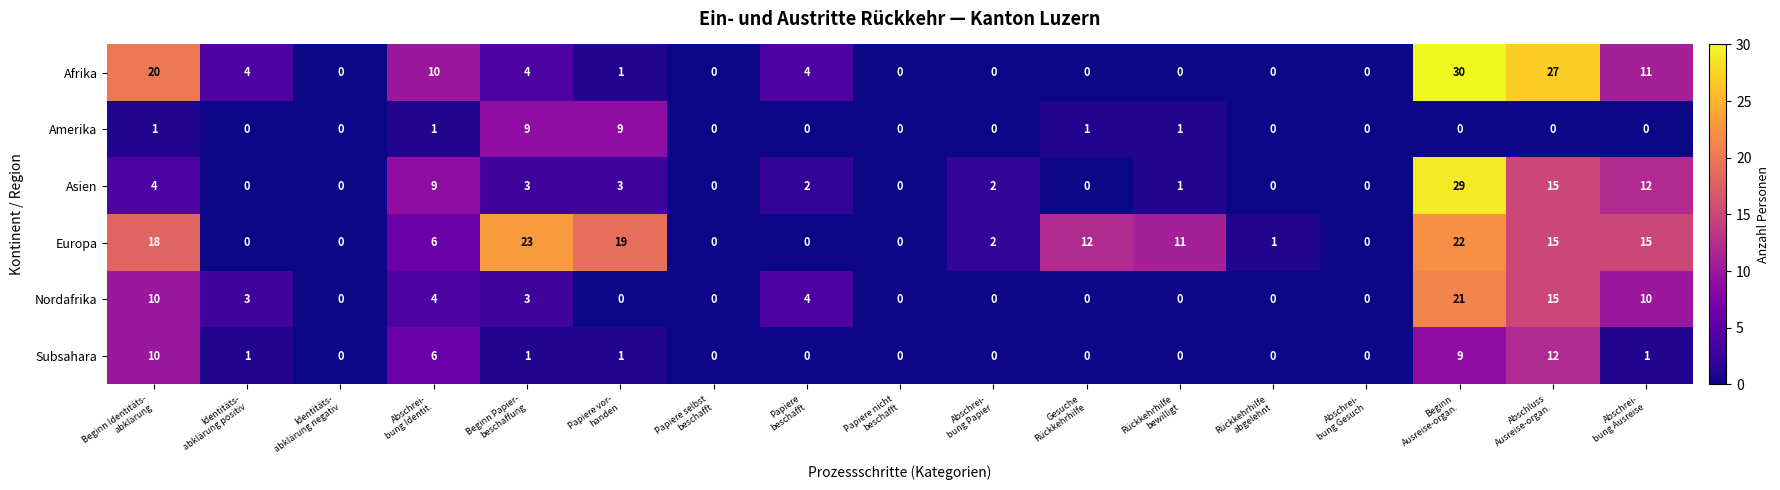

Which series has the largest range (max minus min)?

Afrika